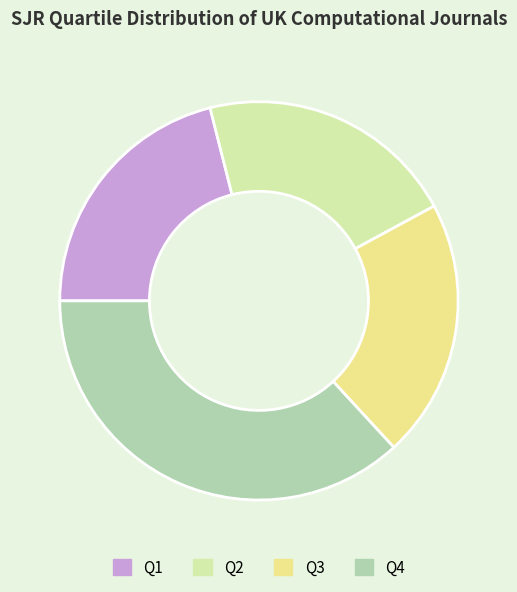

Does Q1 account for over 50% of the chart?

No